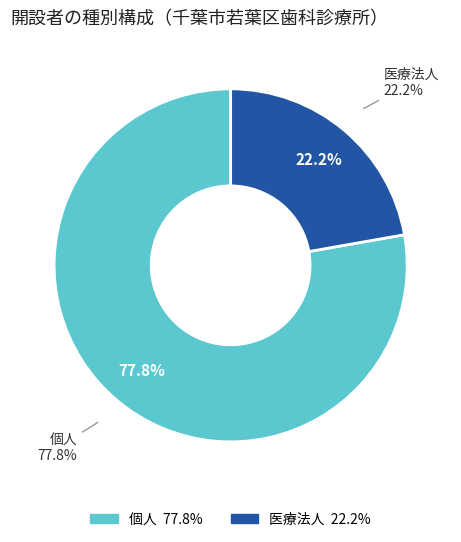

Which category has the biggest portion of the pie?

個人